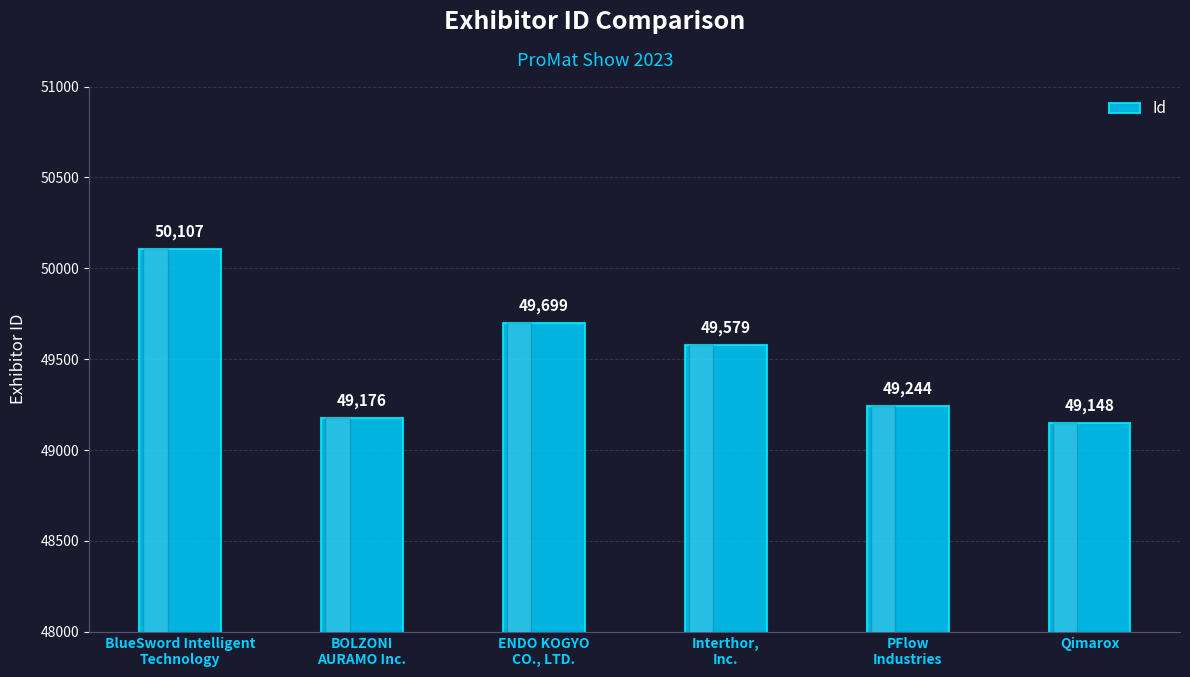

How many data points are less than 49579?

3